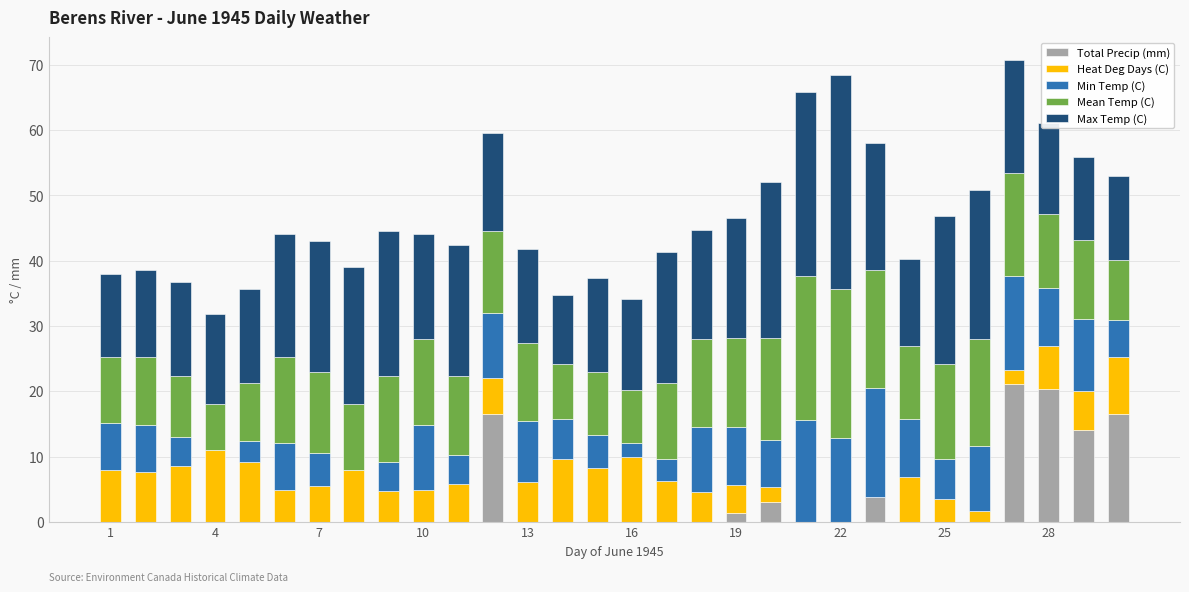

What is the maximum value for Total Precip (mm)?

21.1